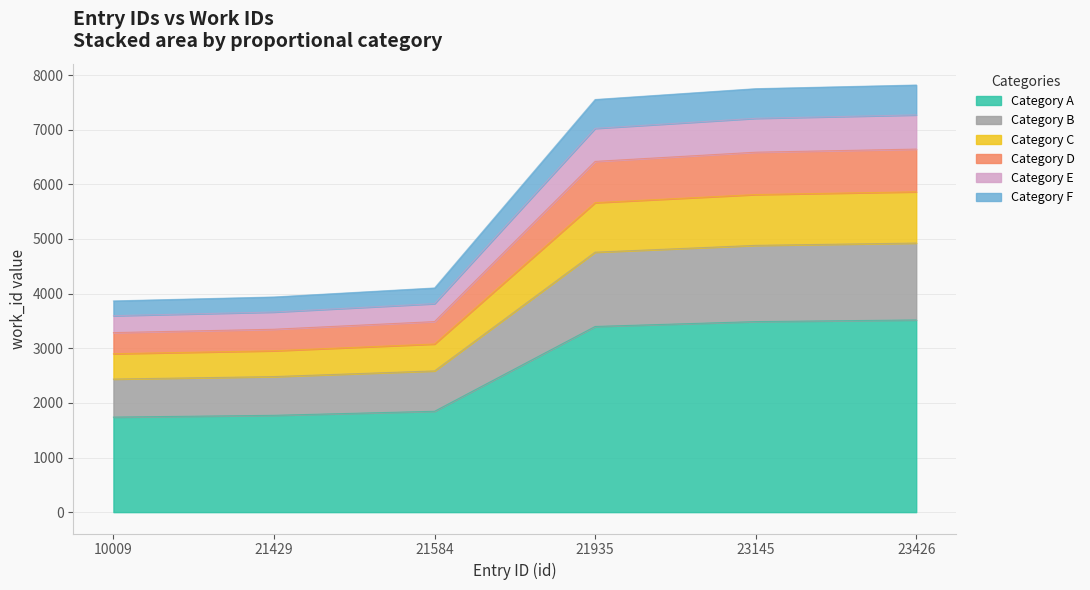

How many lines are shown in the chart?

6